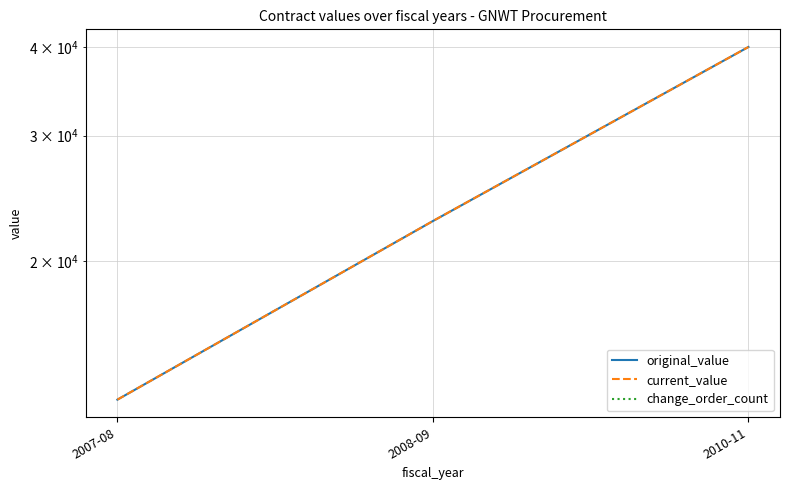

Does the chart have visible grid lines?

Yes